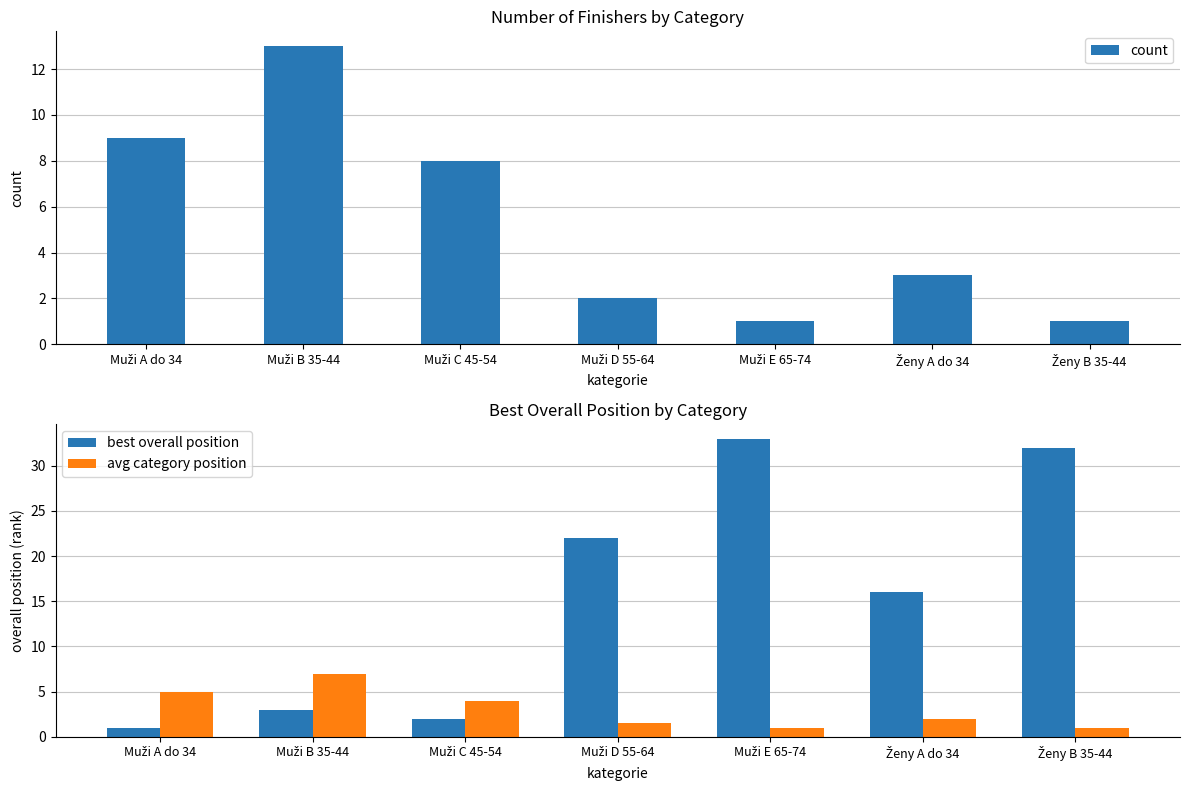

What position from the right is Muži A do 34?

7